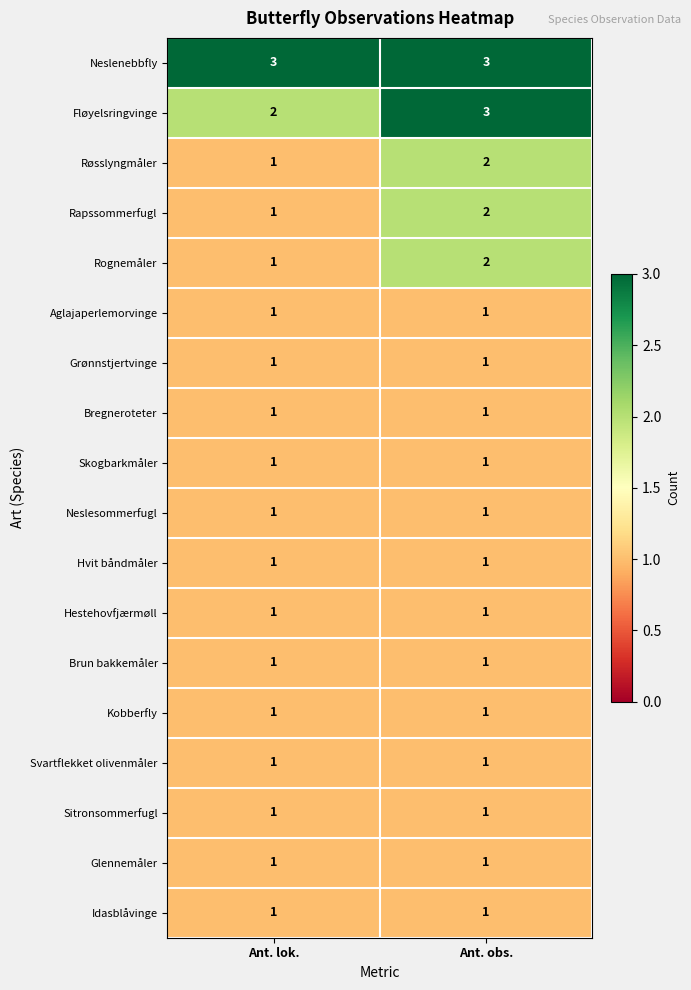

List the labels in order of Rognemåler value, smallest first.

Ant. lok., Ant. obs.